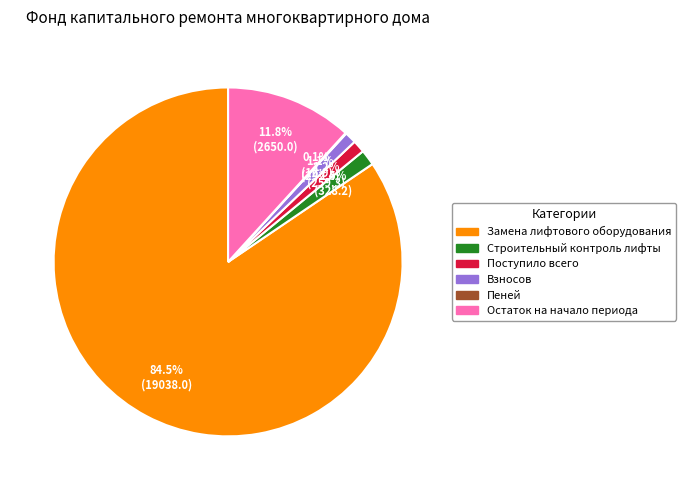

Is Замена лифтового оборудования the majority of the pie?

Yes